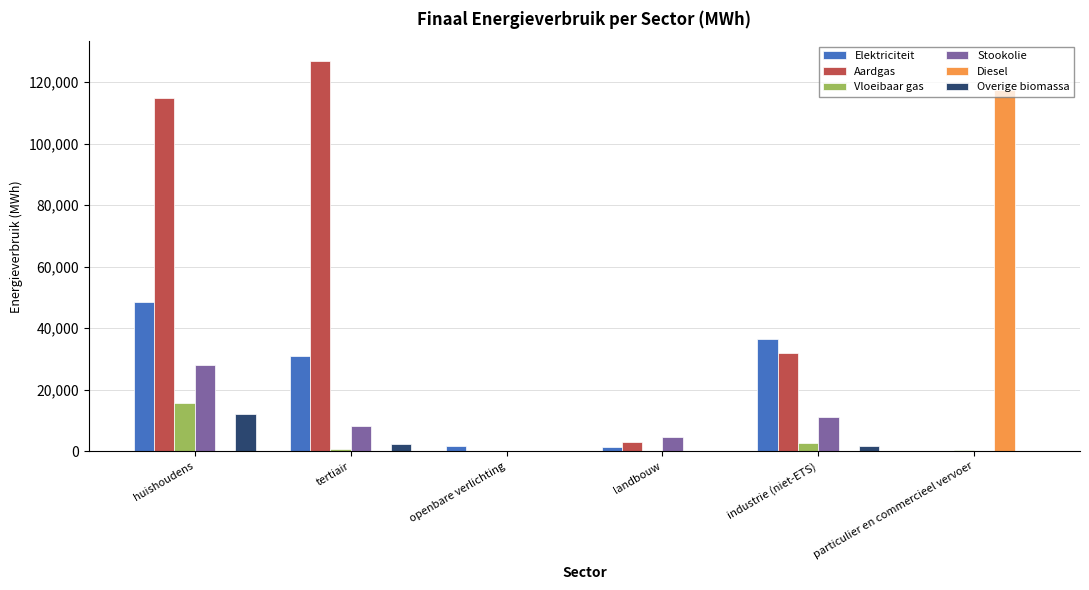

What is the difference between the Stookolie values at openbare verlichting and huishoudens?

27910.1